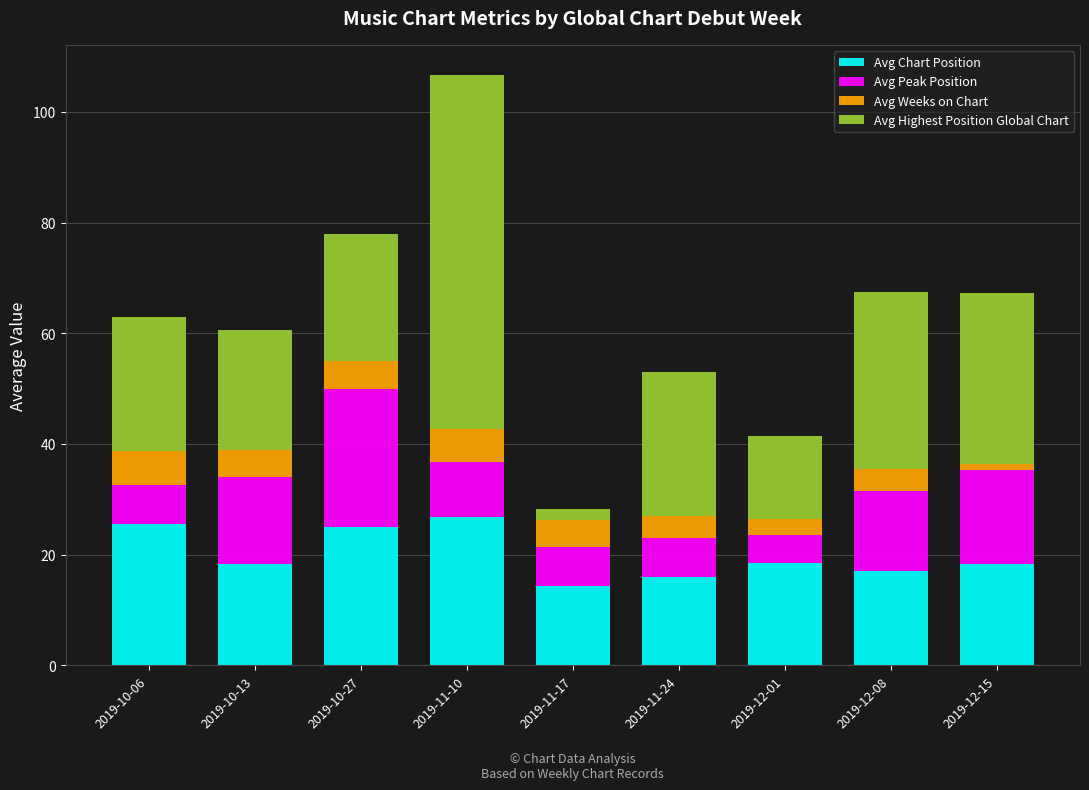

What is the minimum value for Avg Chart Position?

14.3